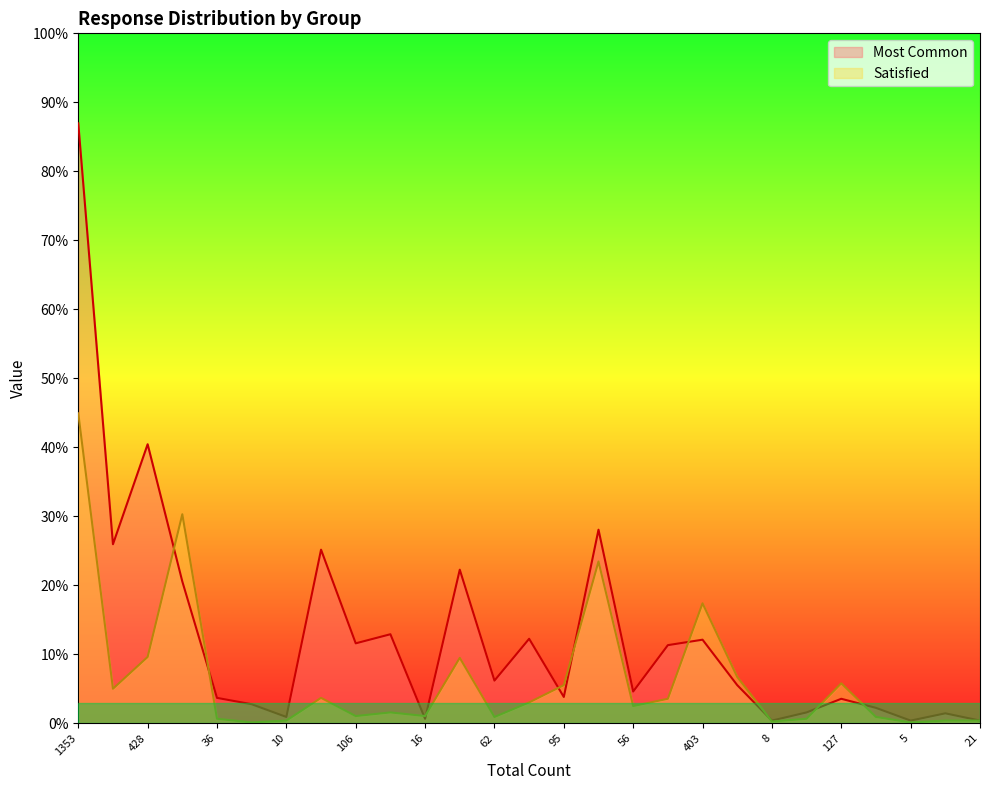

List the series in order of their overall mean, lowest first.

Satisfied, Most Common